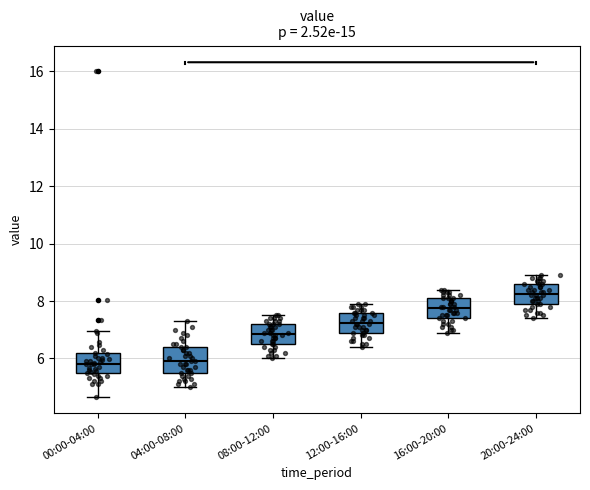

Reading left to right, read every box against the y-axis: the position of its median line, the range the box covers, and the ends of its whiskers. The values are not printed on the chart, so give them approximately, as read against the axis.

00:00-04:00: median 5.8, box 5.4 to 6.2, whiskers 4.6 to 7.0
04:00-08:00: median 6.0, box 5.6 to 6.4, whiskers 5.0 to 7.4
08:00-12:00: median 6.8, box 6.6 to 7.2, whiskers 6.0 to 7.6
12:00-16:00: median 7.2, box 7.0 to 7.6, whiskers 6.4 to 8.0
16:00-20:00: median 7.8, box 7.4 to 8.2, whiskers 7.0 to 8.4
20:00-24:00: median 8.2, box 8.0 to 8.6, whiskers 7.4 to 9.0